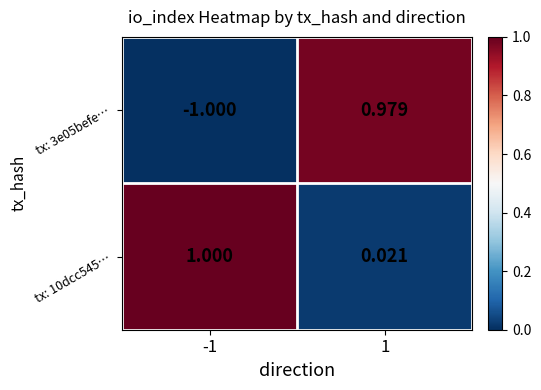

List the series in order of their overall mean, lowest first.

tx: 3e05befe…, tx: 10dcc545…